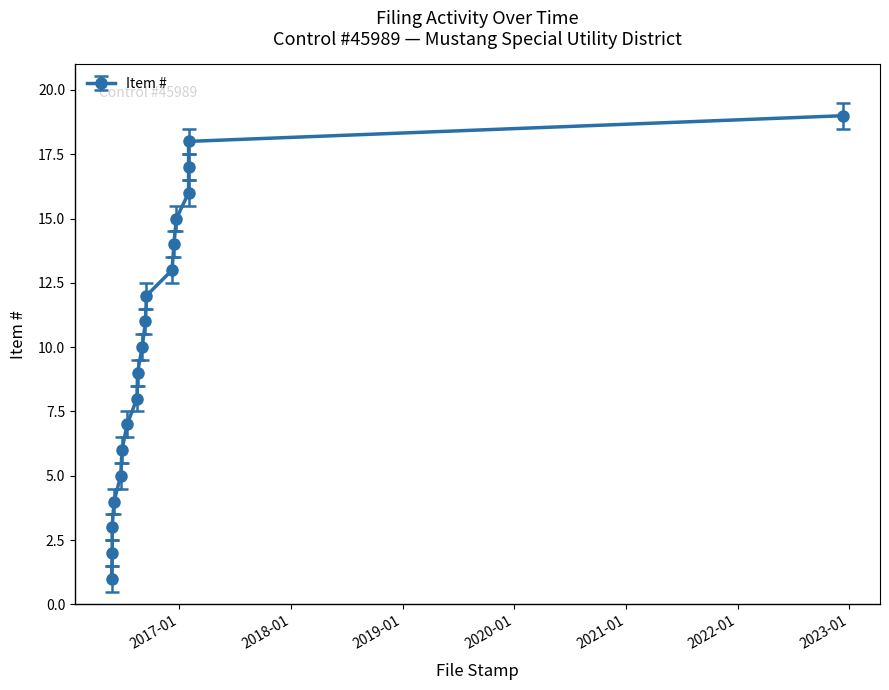

Reading left to right, list all the values displayed in this chart.

2016-05-24=1	2016-05-26=2	2016-05-26=3	2016-06-01=4	2016-06-23=5	2016-06-27=6	2016-07-14=7	2016-08-15=8	2016-08-17=9	2016-09-01=10	2016-09-12=11	2016-09-15=12	2016-12-08=13	2016-12-14=14	2016-12-22=15	2017-01-31=16	2017-01-31=17	2017-01-31=18	2022-12-13=19